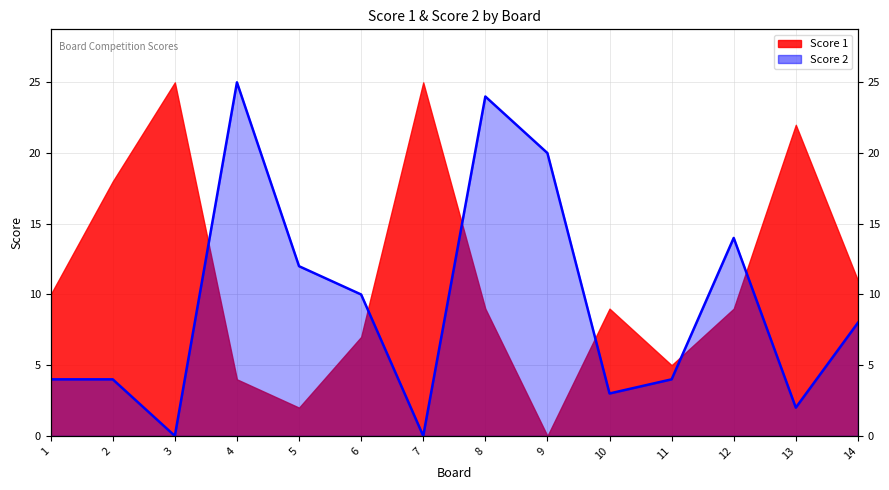

The value at 1 is 7. True or false?

False